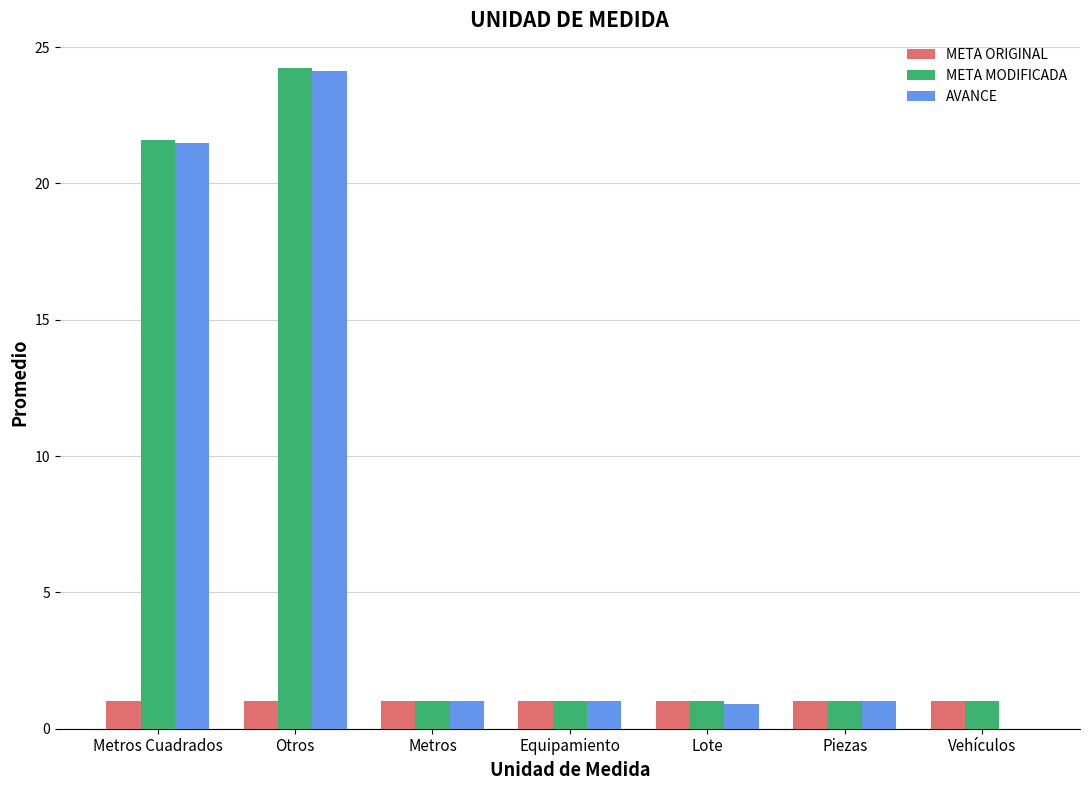

How many groups of bars are there?

7